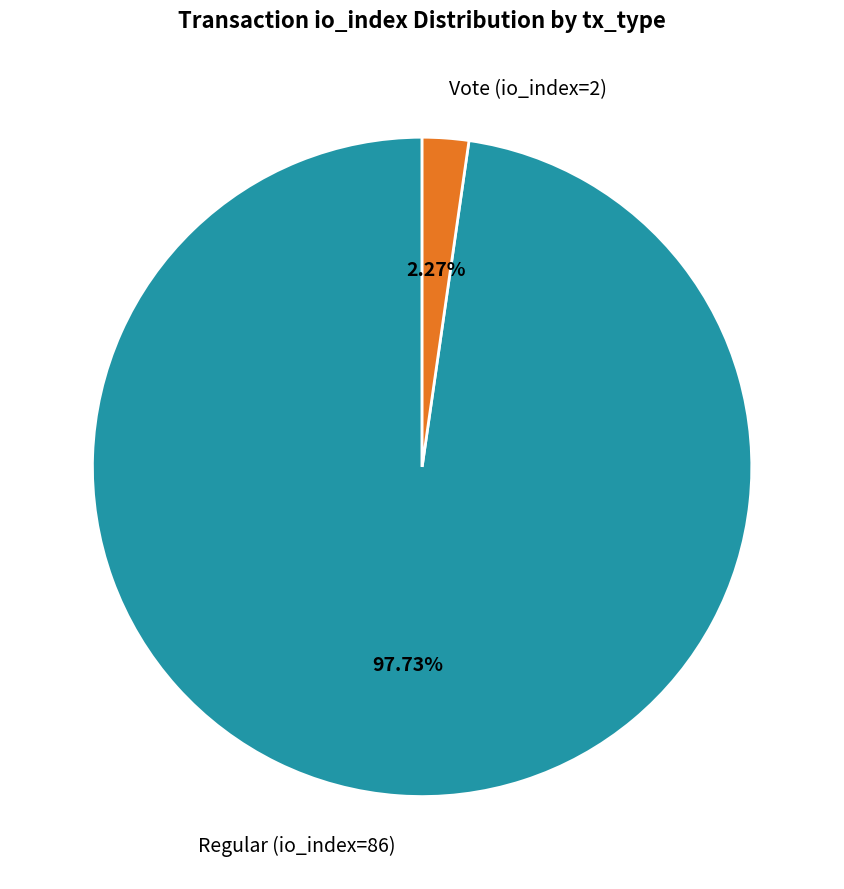

Rank the categories by value from highest to lowest.

Regular (io_index=86), Vote (io_index=2)